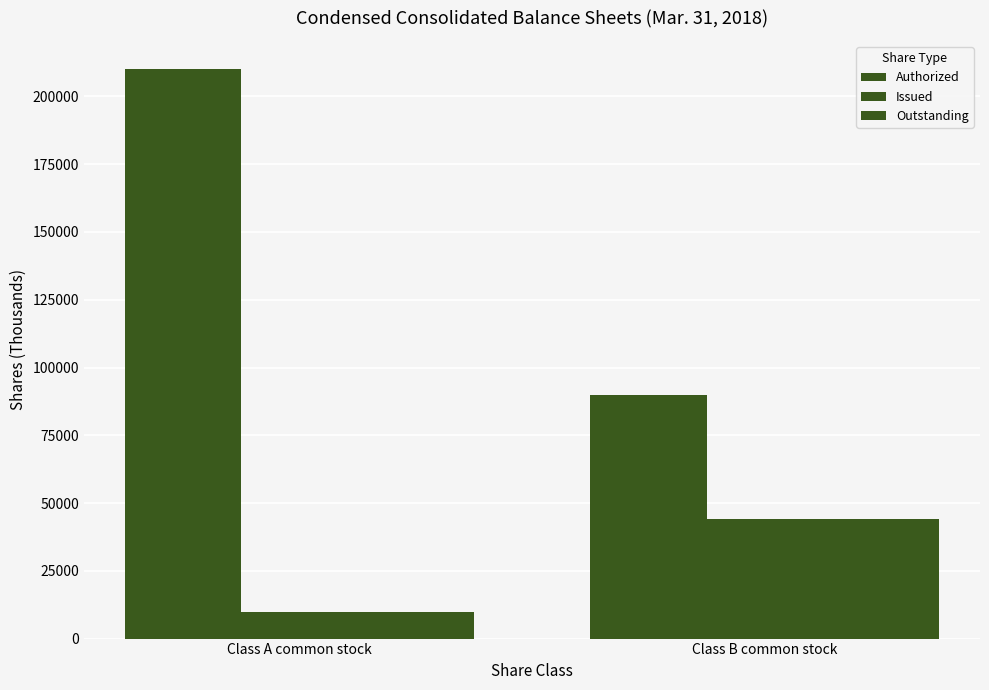

Is the value of Outstanding at Class A common stock greater than the value of Authorized at Class A common stock?

No